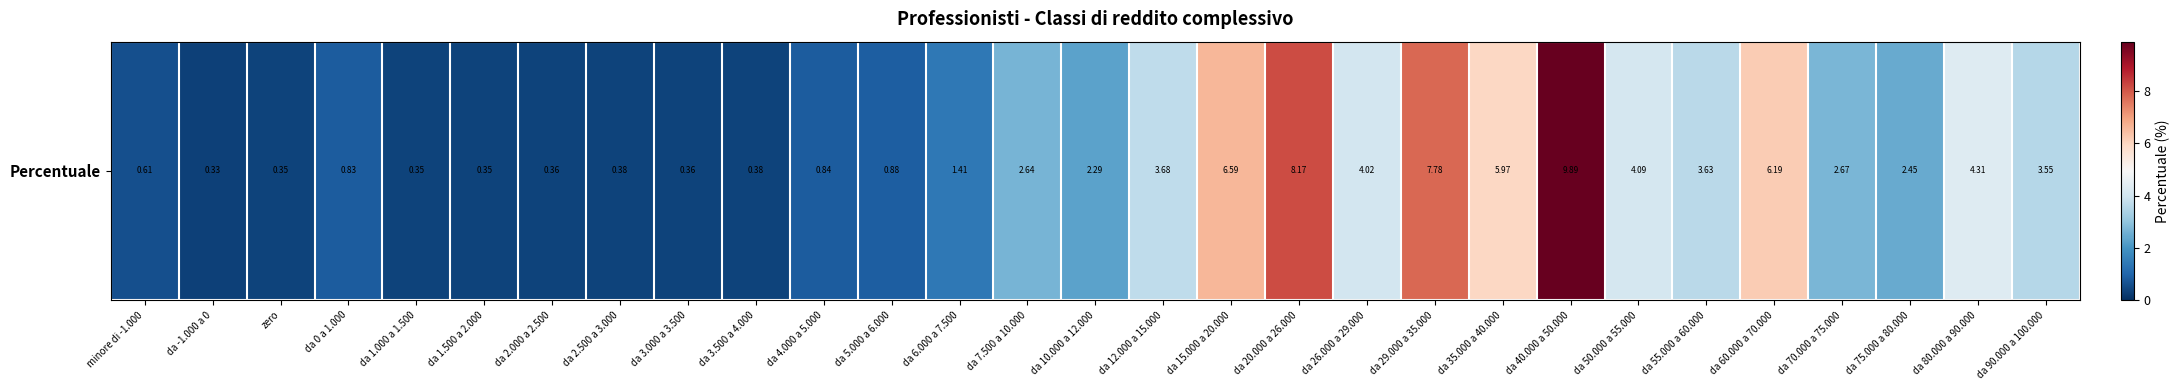

The value at da 80.000 a 90.000 is 1.6. True or false?

False